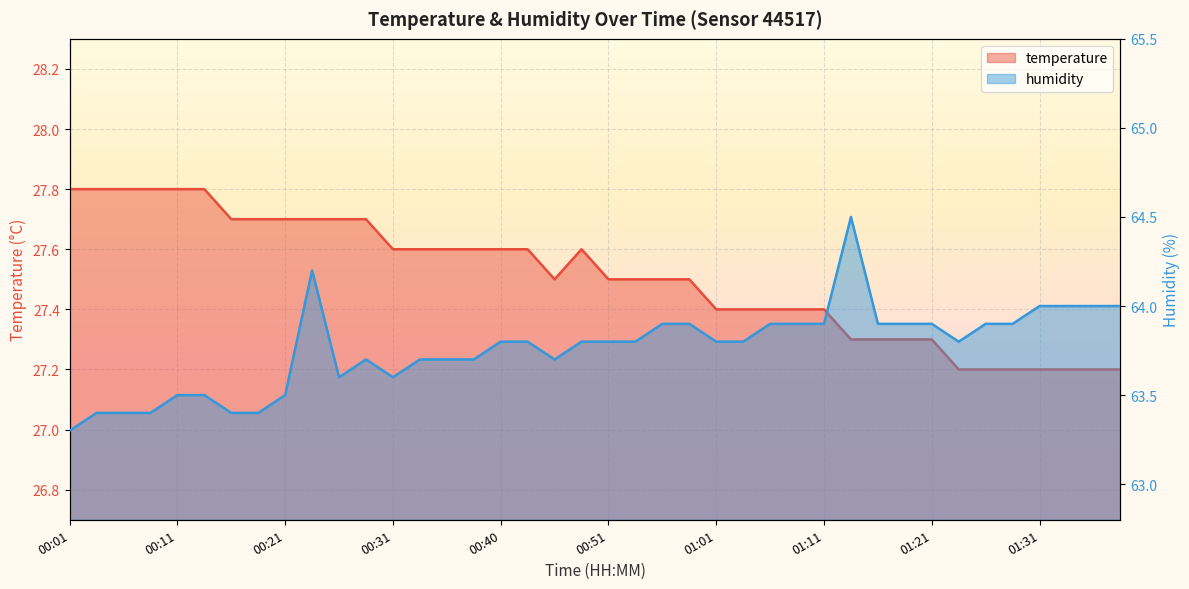

What position from the left is 01:04?

26